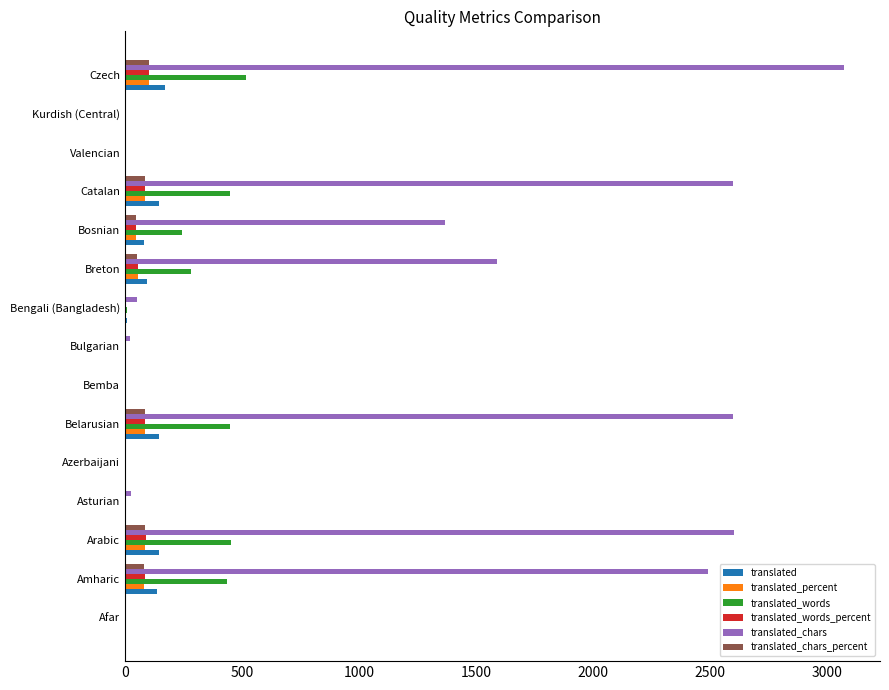

Between Belarusian and Bulgarian, which series saw the biggest shift?

translated_chars